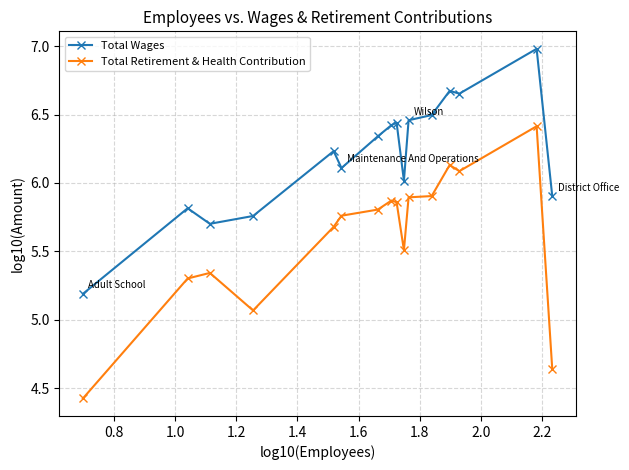

Which series has the largest range (max minus min)?

Total Retirement & Health Contribution